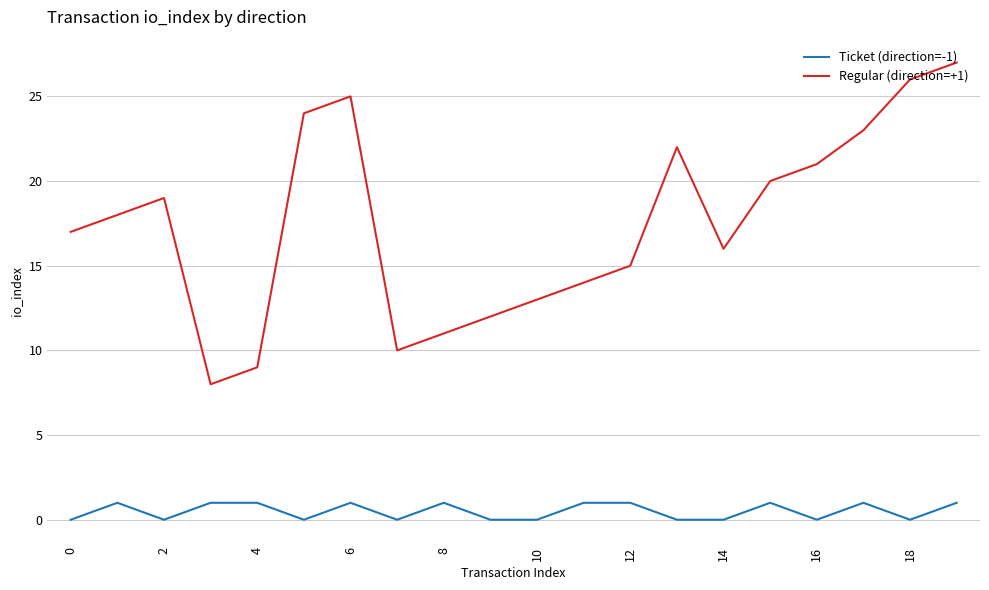

Rank the series by their average value, from highest to lowest.

Regular (direction=+1), Ticket (direction=-1)